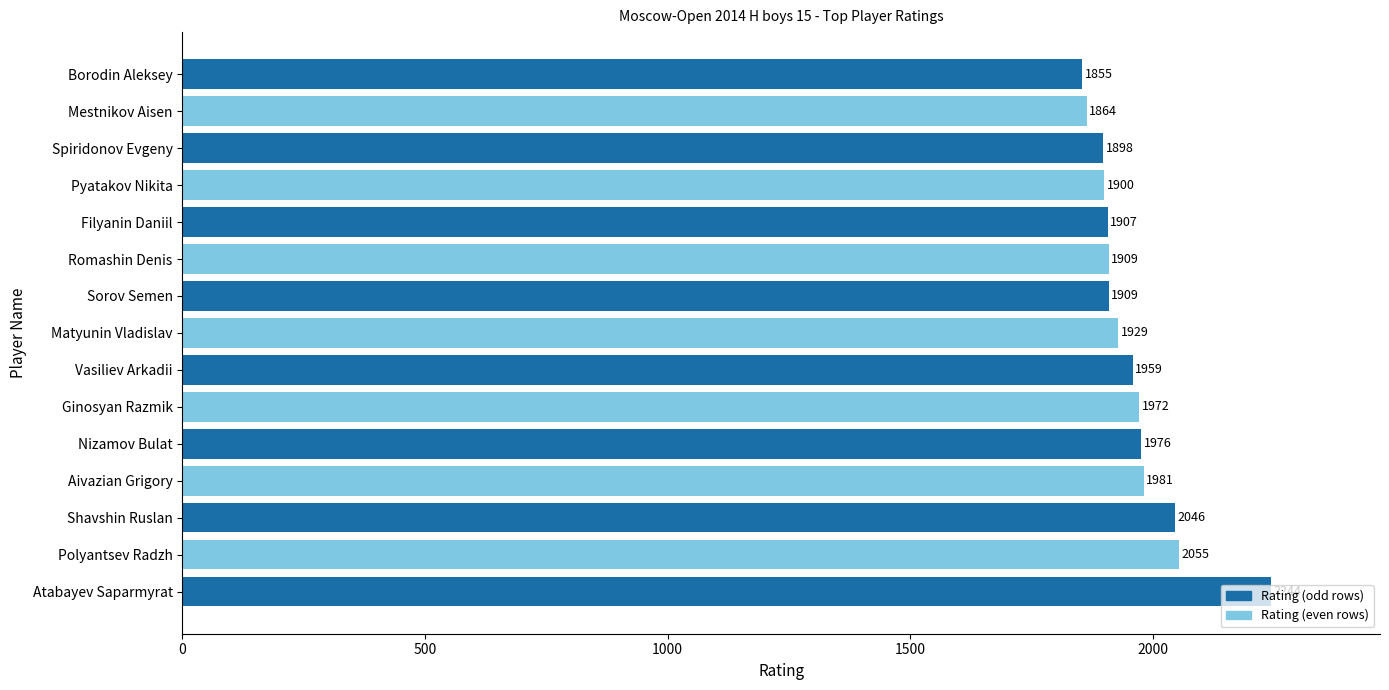

Which has a higher value, Pyatakov Nikita or Matyunin Vladislav?

Matyunin Vladislav